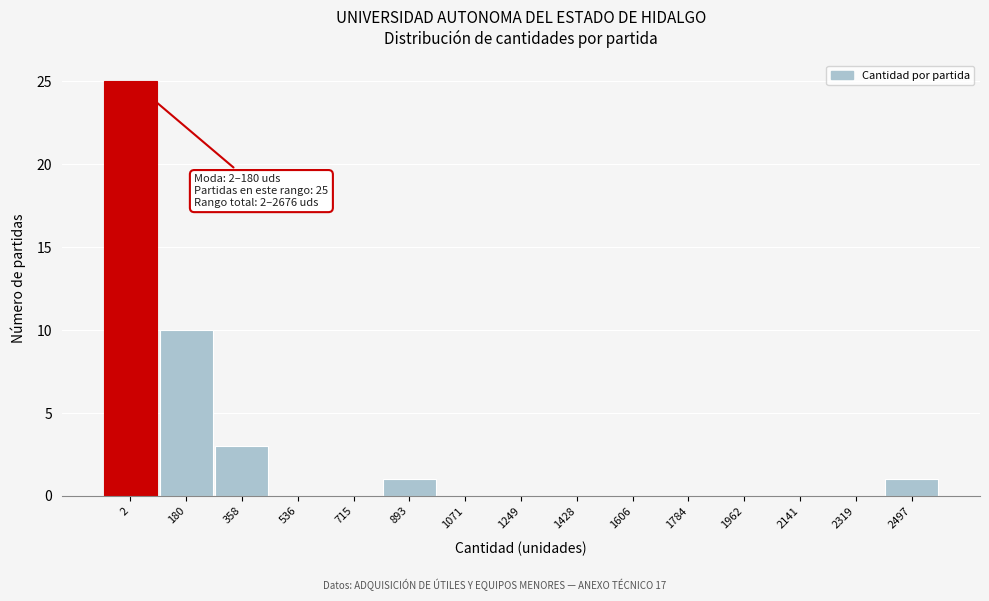

Reading right to left, extract all data points from this chart.

2497=1	2319=0	2141=0	1962=0	1784=0	1606=0	1428=0	1249=0	1071=0	893=1	715=0	536=0	358=3	180=10	2=25